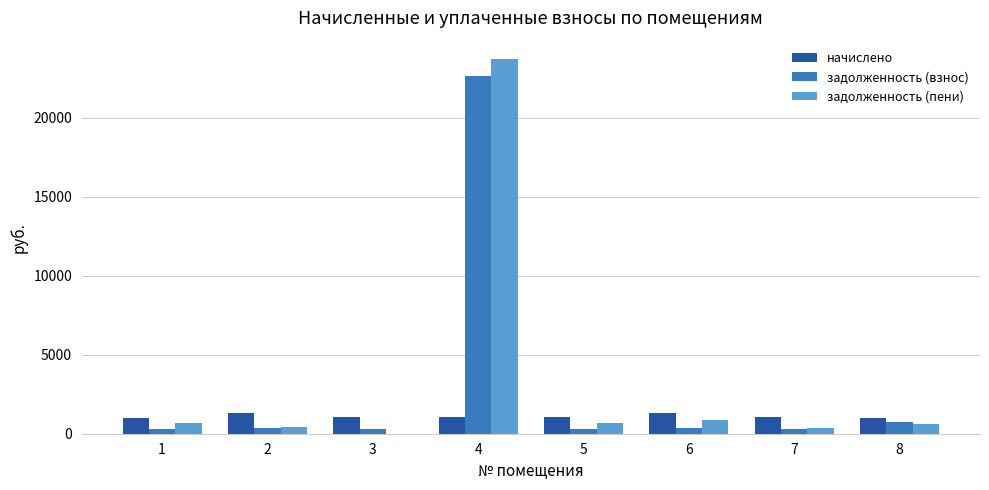

How many categories are shown in the chart?

8